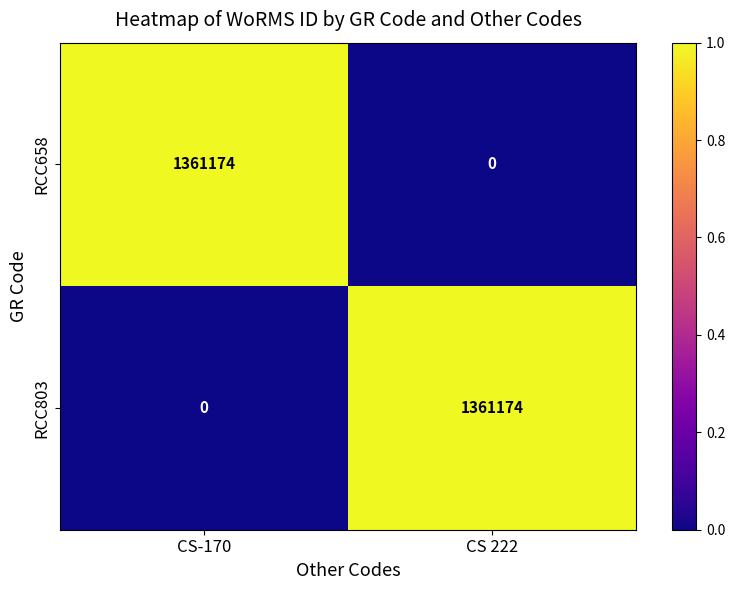

What is the spread (max minus min) of values at CS 222?

1361174